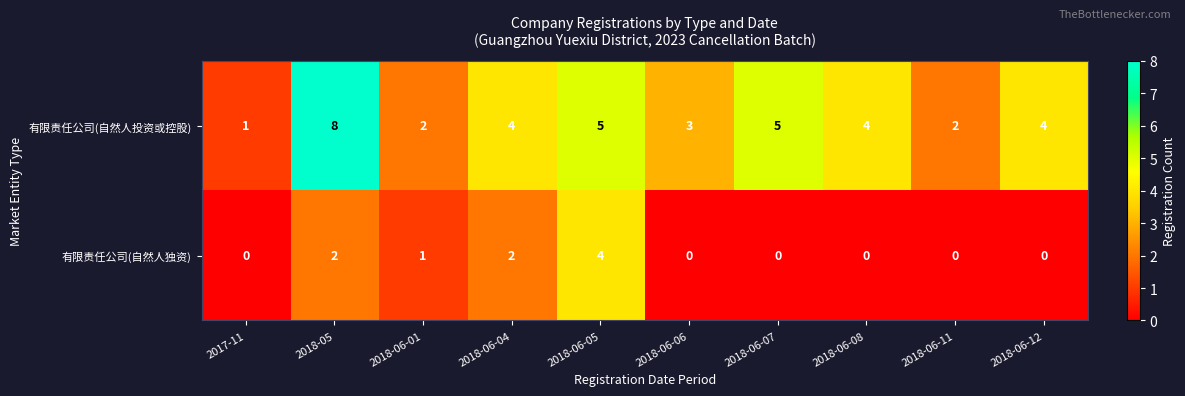

Which label corresponds to the largest value in the chart?

2018-05